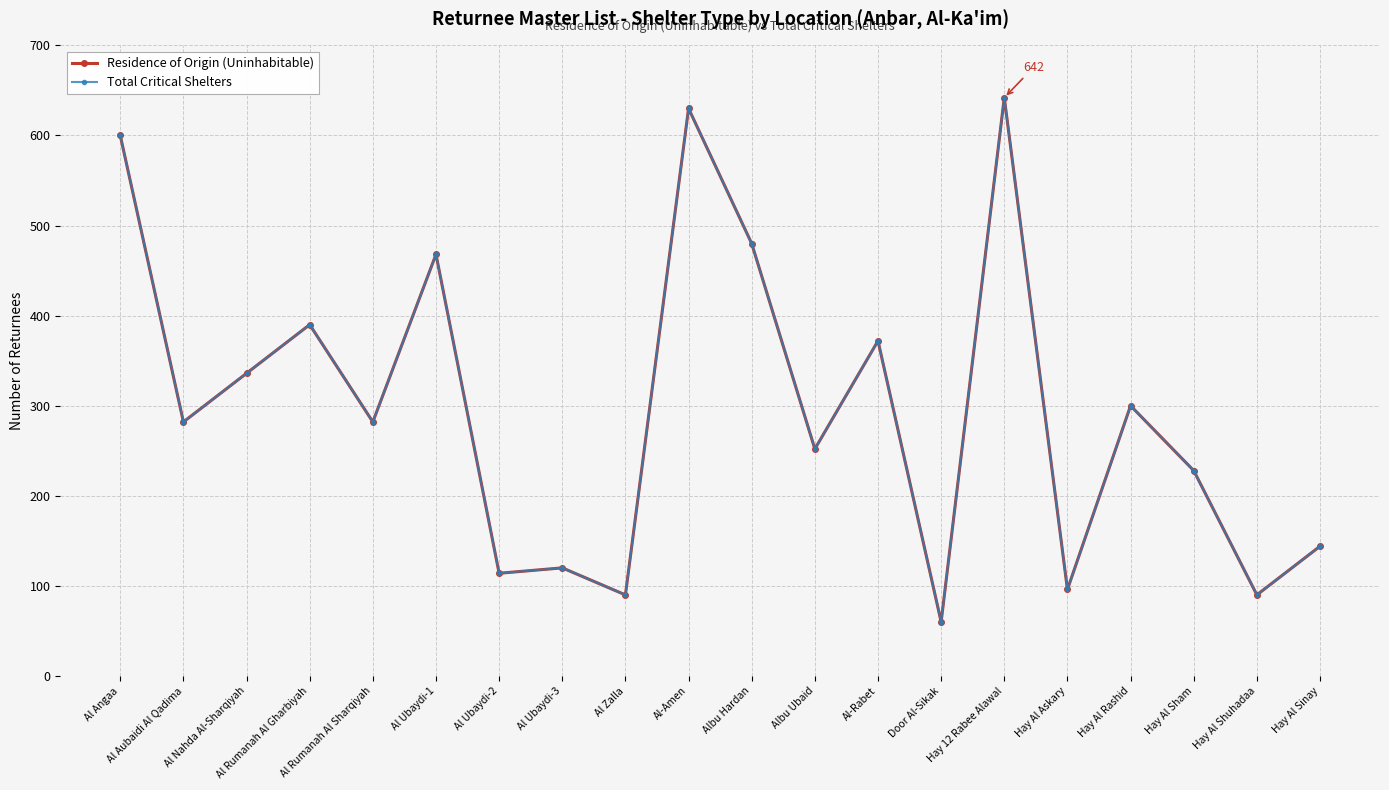

How many interior local valleys does the Total Critical Shelters series have?

8